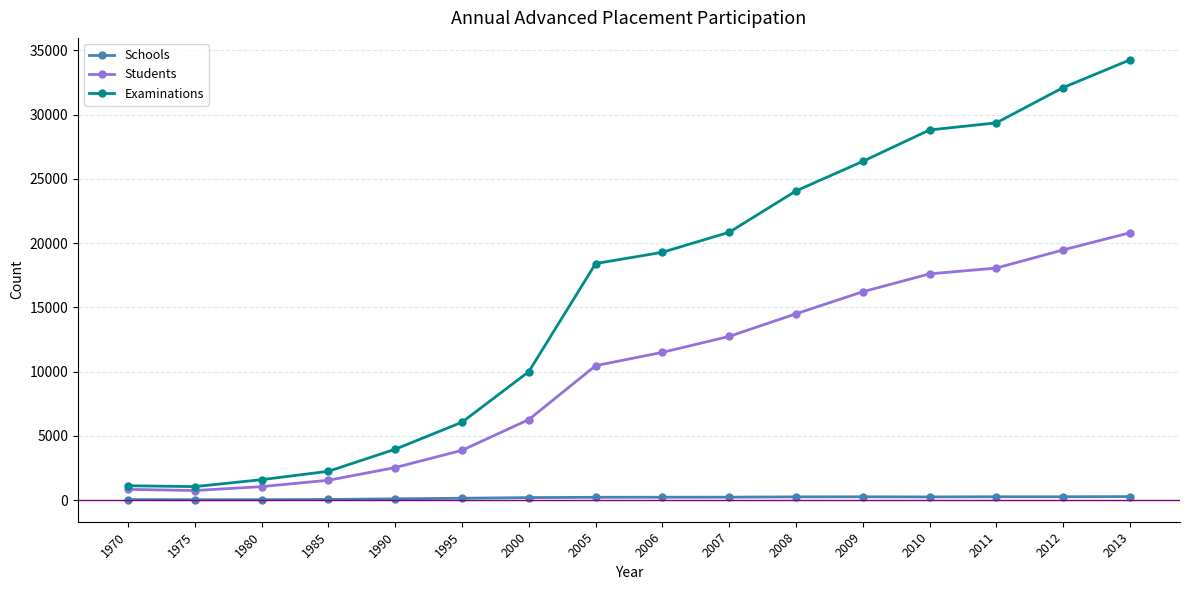

True or false: Schools and Examinations cross at least once.

False